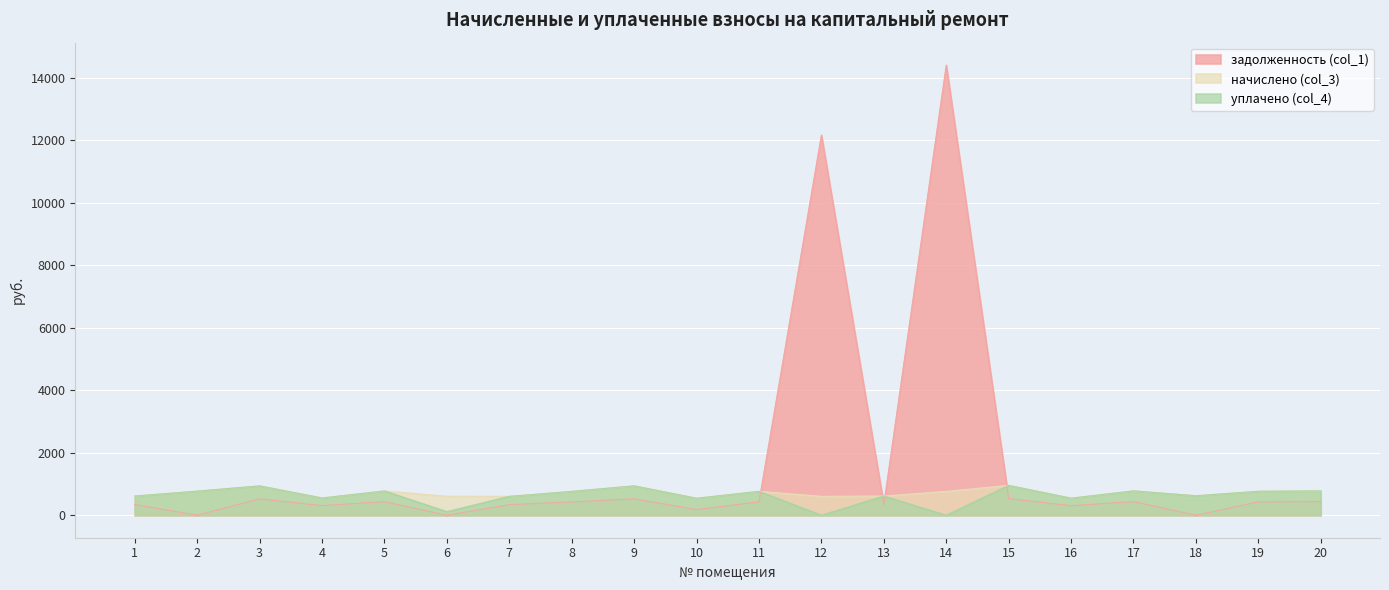

Which has a higher value, 18 or 7?

7